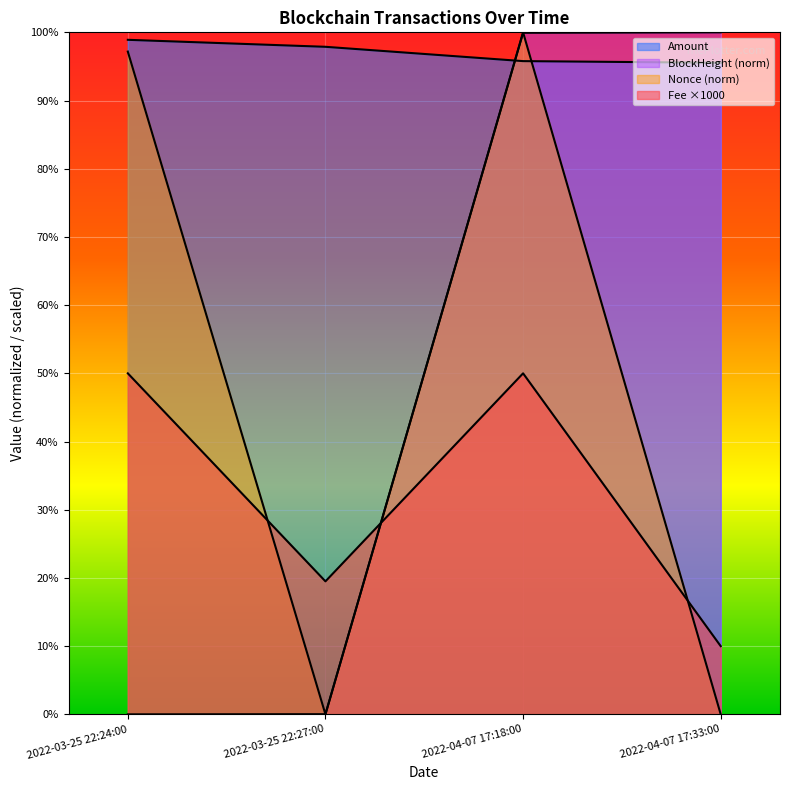

What is the sum of all Fee values?

129.5